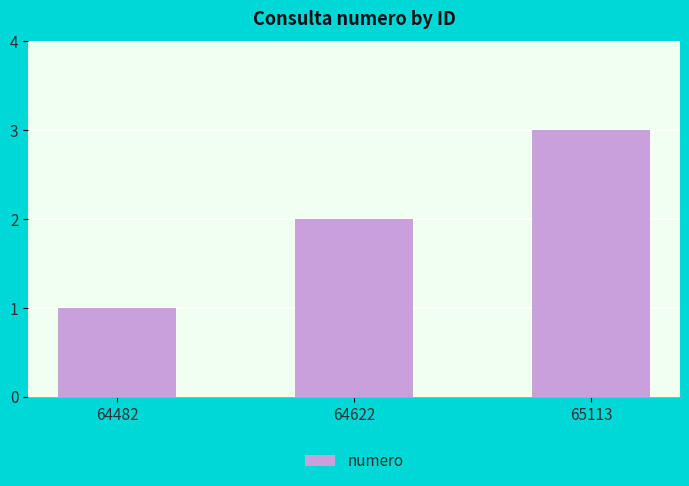

Count the number of data series in this chart.

1